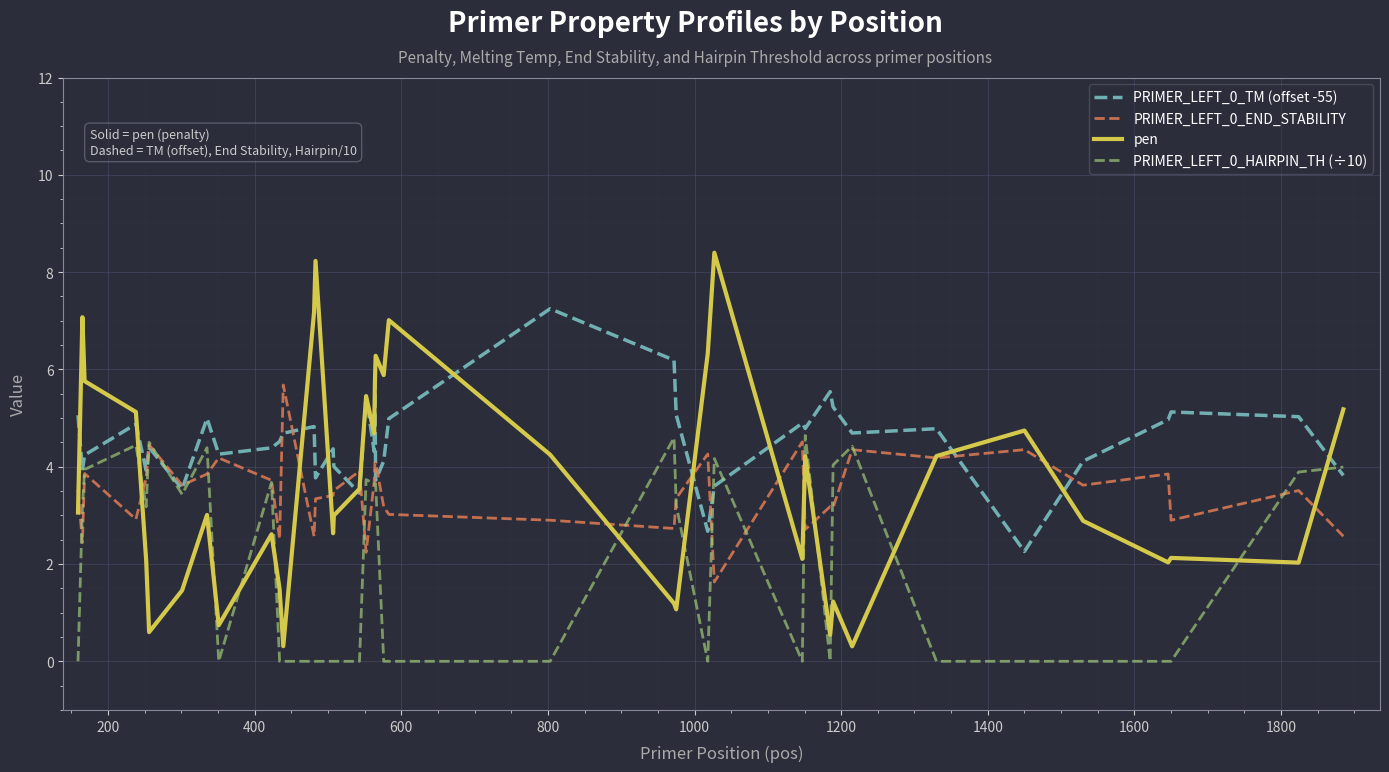

Which series has the widest spread of values?

pen